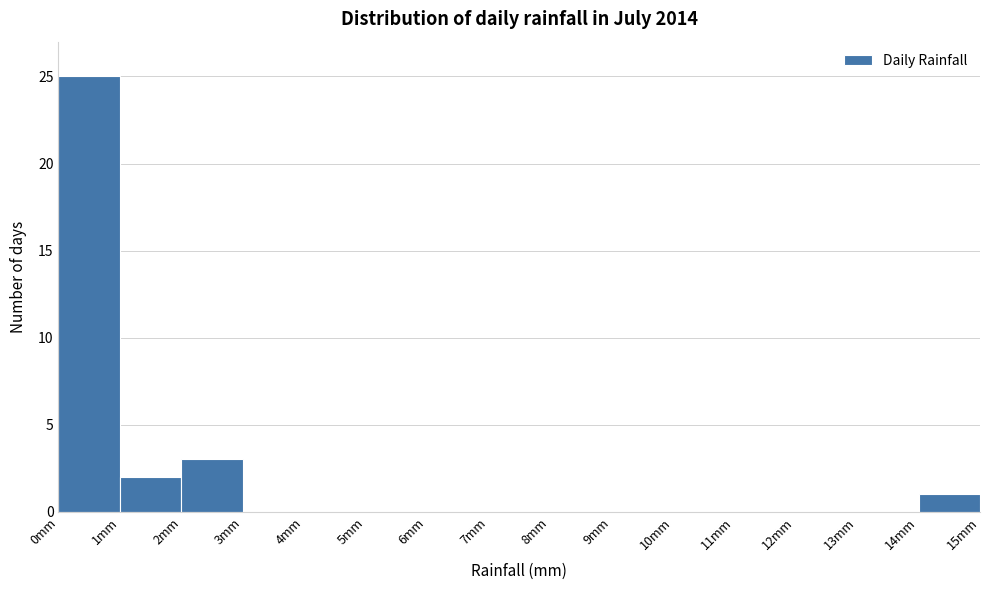

Reading left to right, list every bar in this chart as the range it spans on the x-axis followed by its height. The values are not printed on the chart, so give them approximately, as read against the axis.

0 to 1: 25
1 to 2: 2
2 to 3: 3
3 to 4: 0
4 to 5: 0
5 to 6: 0
6 to 7: 0
7 to 8: 0
8 to 9: 0
9 to 10: 0
10 to 11: 0
11 to 12: 0
12 to 13: 0
13 to 14: 0
14 to 15: 1